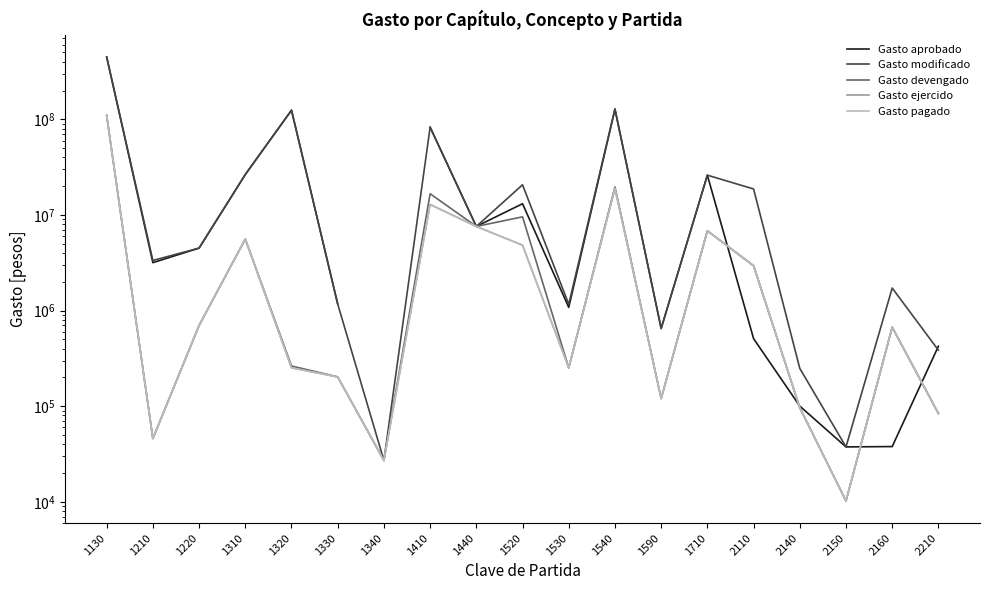

Which series has the largest total across all categories?

Gasto modificado